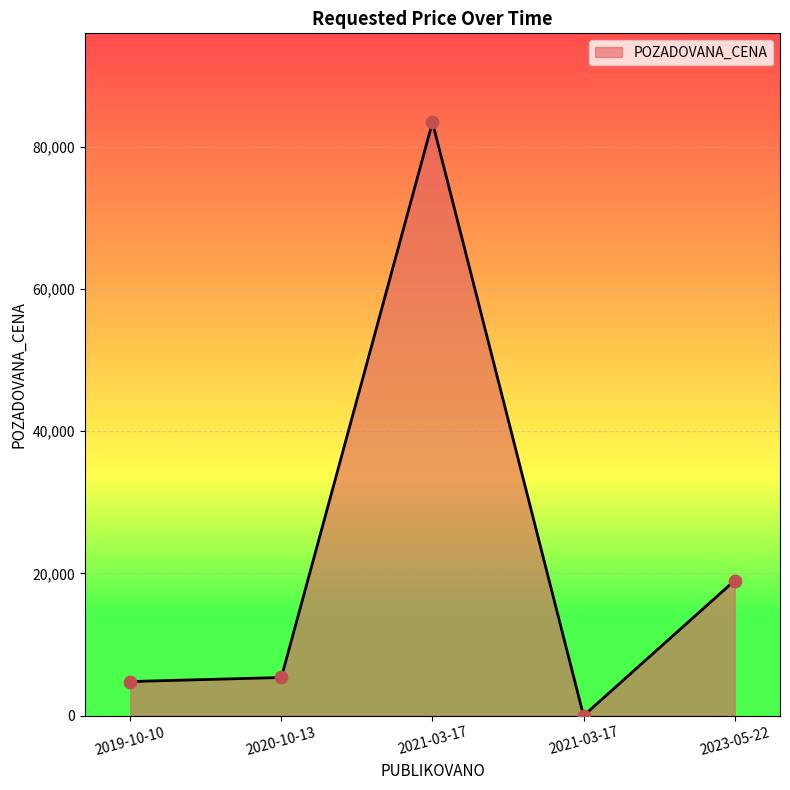

Approximately how many times larger is the value at 2021-03-17 compared to 2019-10-10?

17.4